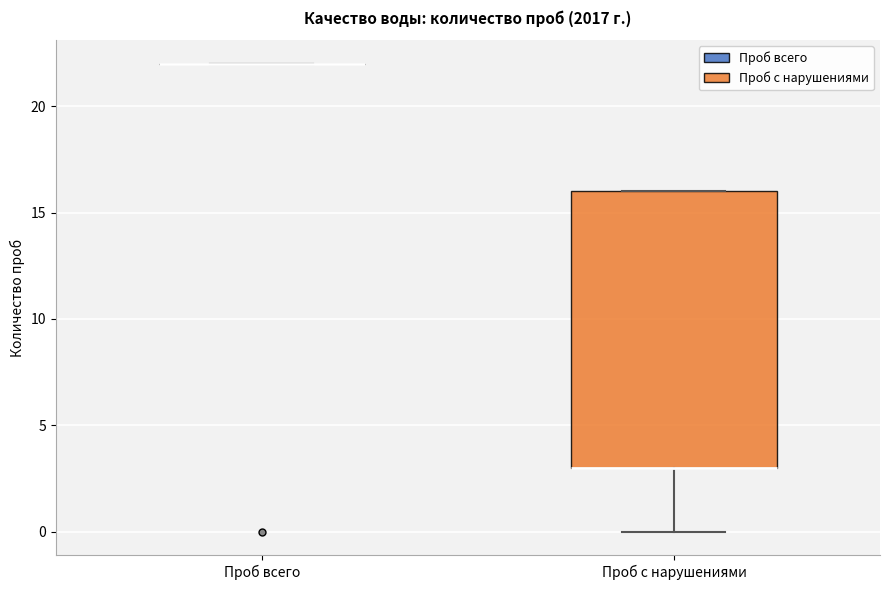

Reading left to right, read every box against the y-axis: the position of its median line, the range the box covers, and the ends of its whiskers. The values are not printed on the chart, so give them approximately, as read against the axis.

Проб всего: box collapsed to a line at 22, whiskers 22 to 22
Проб с нарушениями: median 3 (drawn on the box's lower edge), box 3 to 16, whiskers 0 to 16